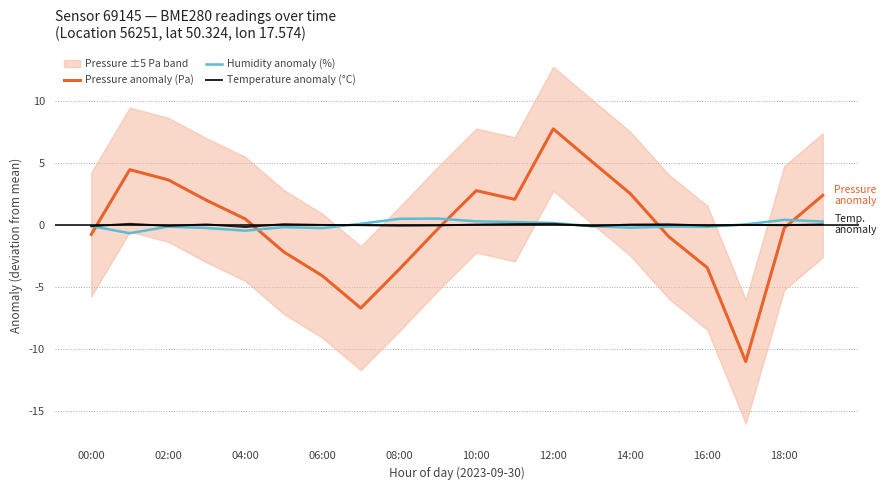

What is the smallest value displayed?

-11.0